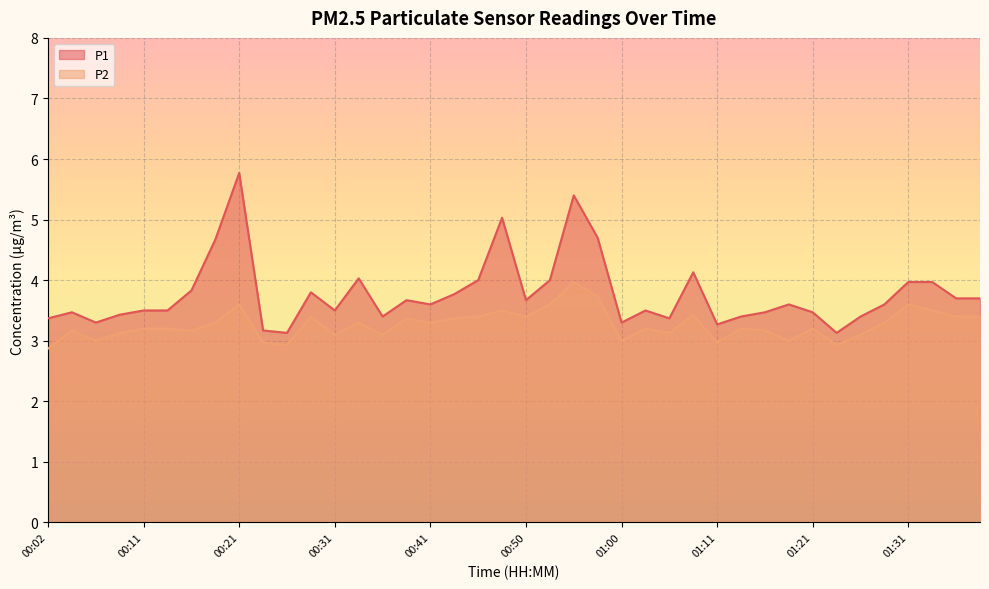

Reading left to right, transcribe all the data shown in this chart.

P1: 3.4	3.5	3.3	3.4	3.5	3.5	3.8	4.7	5.8	3.2	3.1	3.8	3.5	4.0	3.4	3.7	3.6	3.8	4.0	5.0	3.7	4.0	5.4	4.7	3.3	3.5	3.4	4.1	3.3	3.4	3.5	3.6	3.5	3.1	3.4	3.6	4.0	4.0	3.7	3.7
P2: 2.9	3.2	3.0	3.1	3.2	3.2	3.2	3.3	3.6	3.0	2.9	3.4	3.1	3.3	3.1	3.4	3.3	3.4	3.4	3.5	3.4	3.6	4.0	3.7	3.0	3.2	3.1	3.4	3.0	3.2	3.2	3.0	3.2	2.9	3.1	3.3	3.6	3.5	3.4	3.4